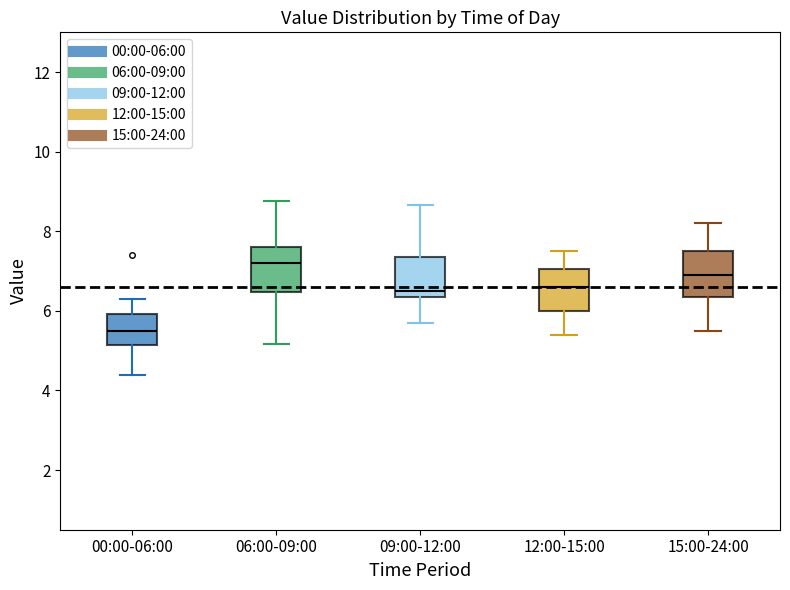

Which box has the highest median line?

06:00-09:00